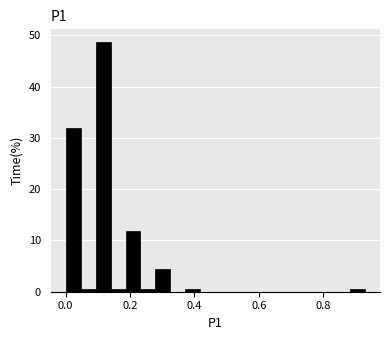

Around what value on the x-axis is the tallest bar? Give the approximate position of its centre, as read against the axis.

0.12